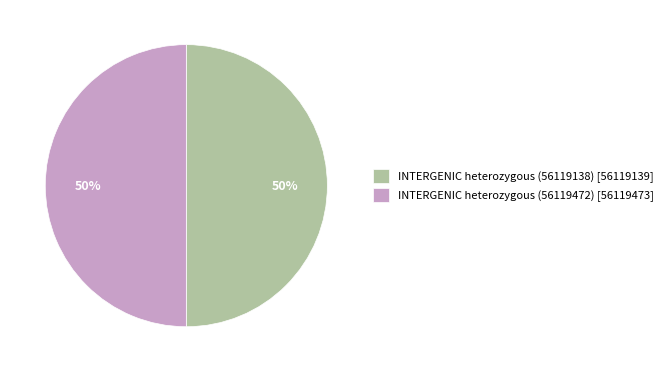

Count the number of slices in the pie.

2